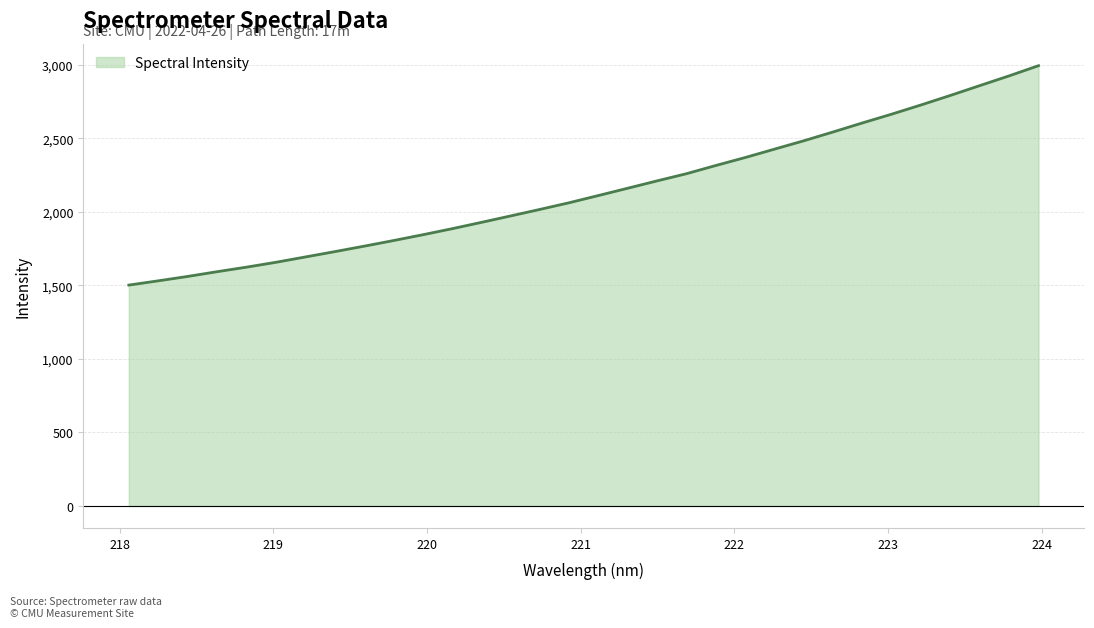

What is the maximum value shown in the chart?

2992.9